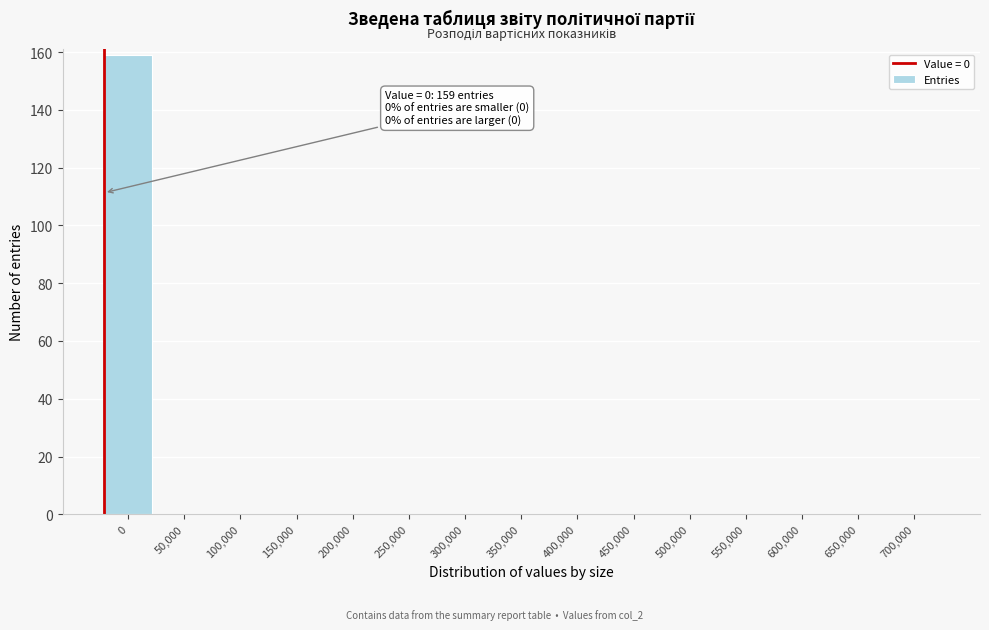

Reading right to left, extract all data points from this chart.

700,000=0	650,000=0	600,000=0	550,000=0	500,000=0	450,000=0	400,000=0	350,000=0	300,000=0	250,000=0	200,000=0	150,000=0	100,000=0	50,000=0	0=159